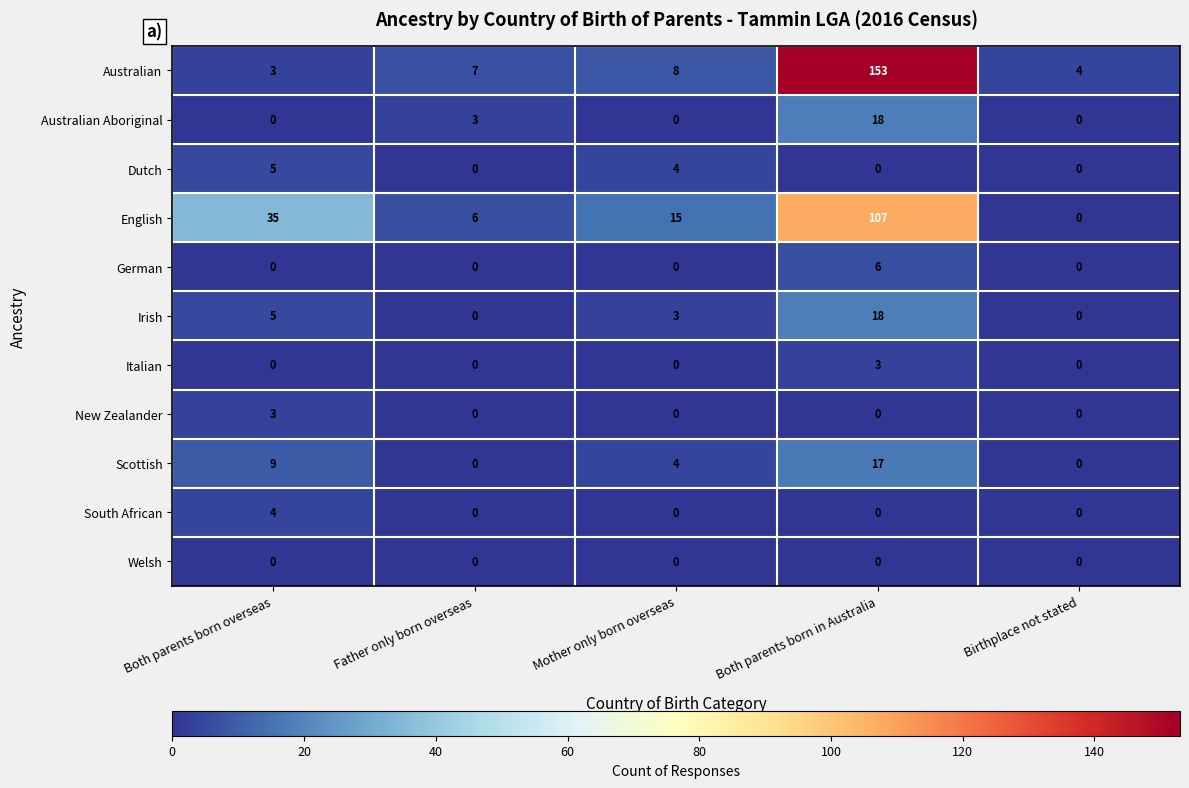

How many categories are shown in the chart?

5